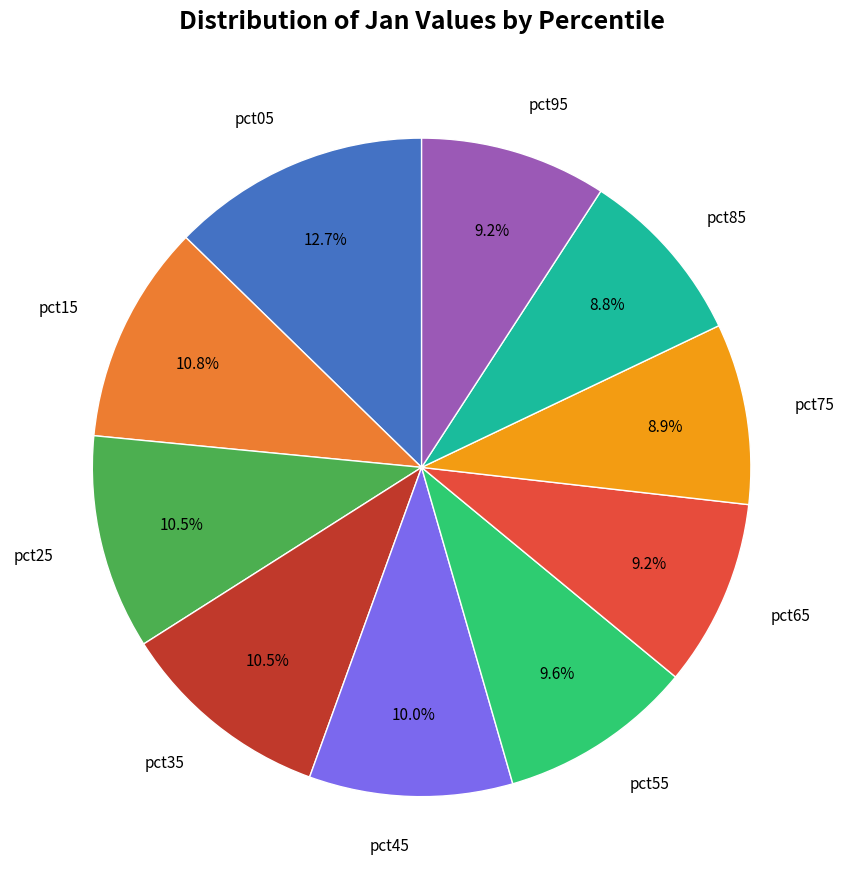

How many segments does this pie chart have?

10